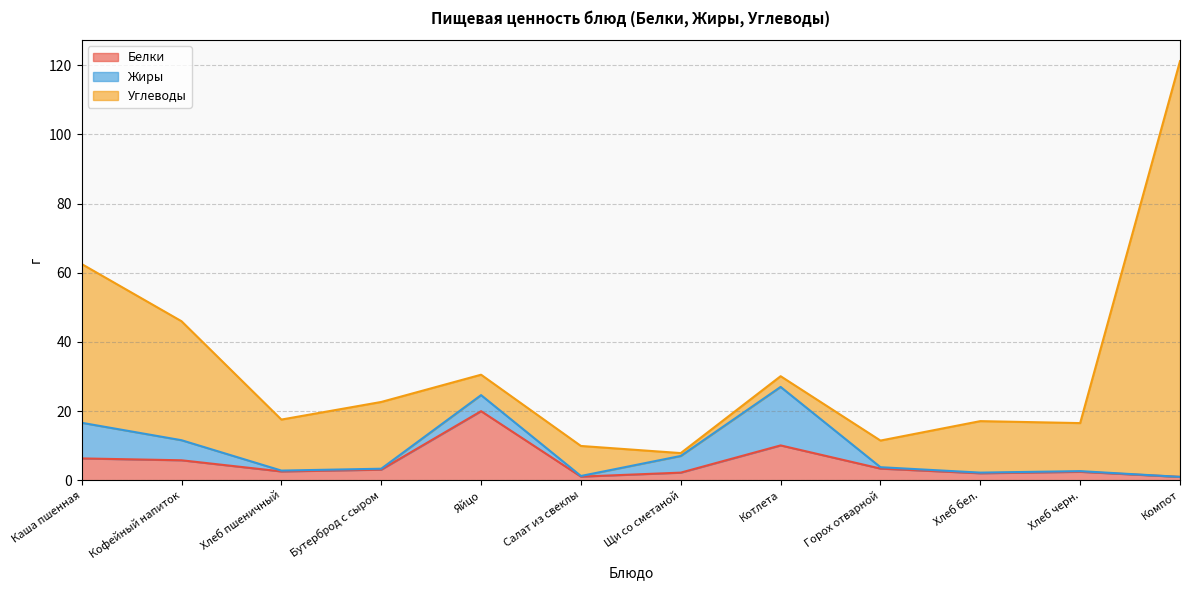

What is the label of the 6th point from the right?

Щи со сметаной